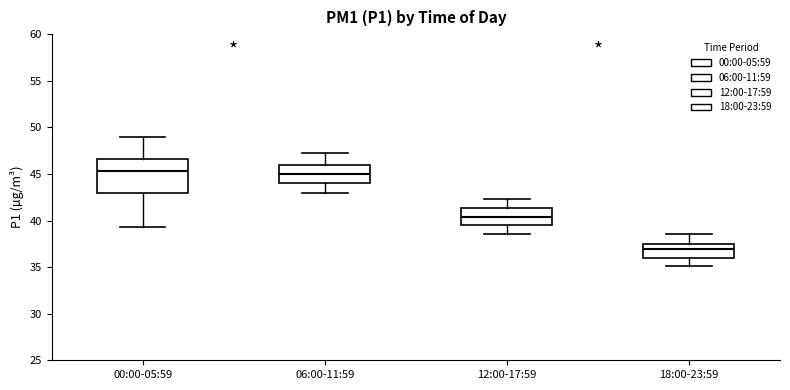

Where is the upper edge of the box for 00:00-05:59 on the y-axis? The values are not printed on the chart, so give them approximately, as read against the axis.

46.5